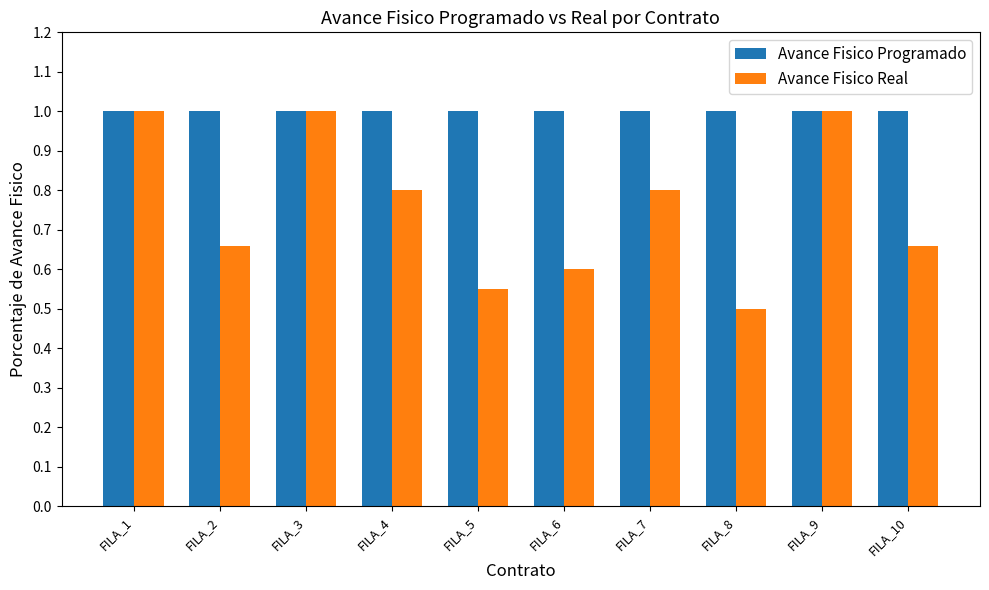

Where is Avance Fisico Real nearest to the value 0?

FILA_8